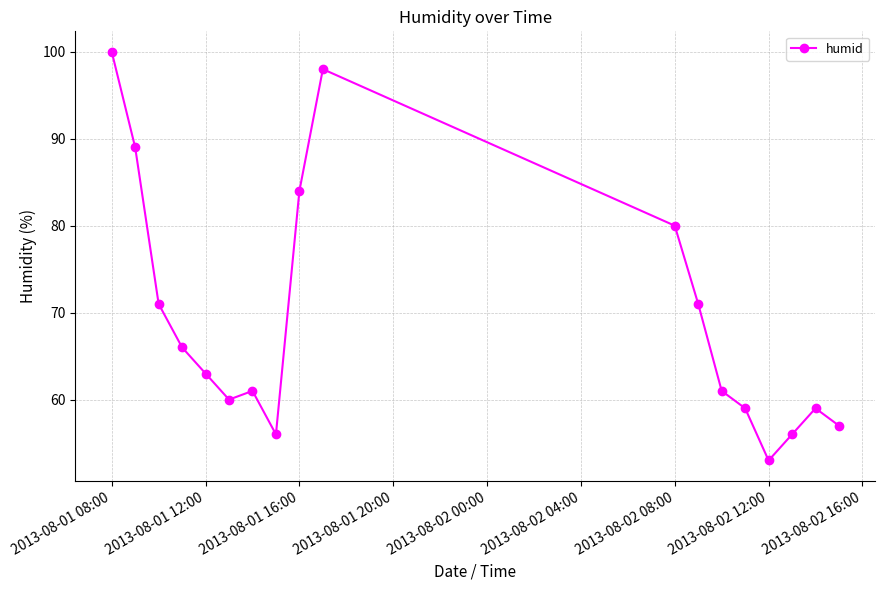

What is the average value?

69